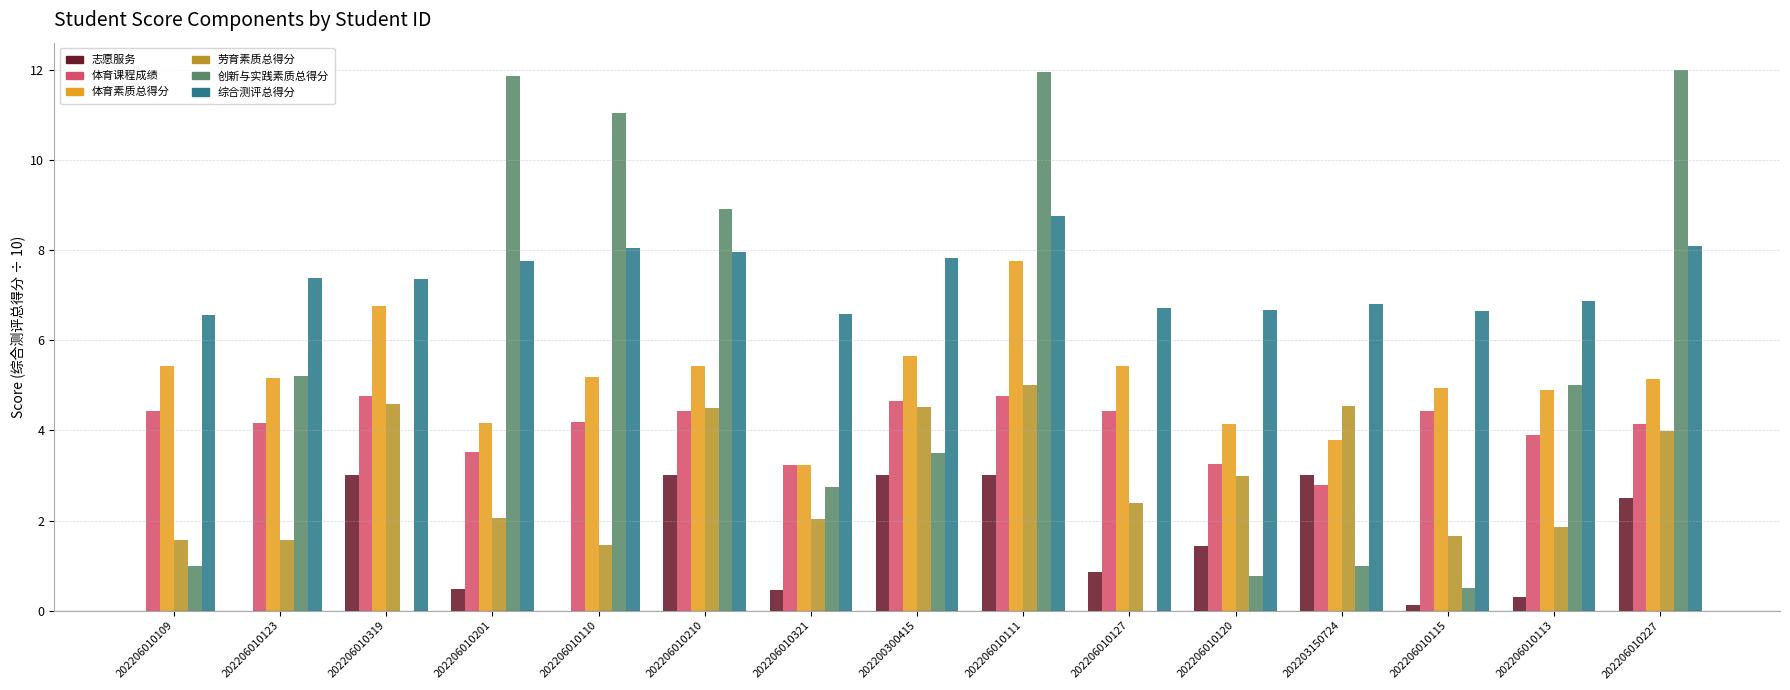

What is the sum of the 综合测评总得分 values at 202206010120 and 202206010110?

14.7